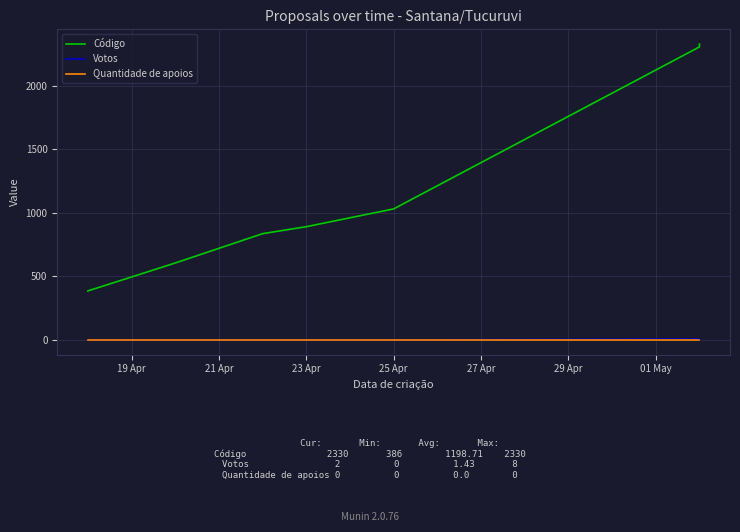

Which series changed the most between 19 Apr and 01 May?

Código